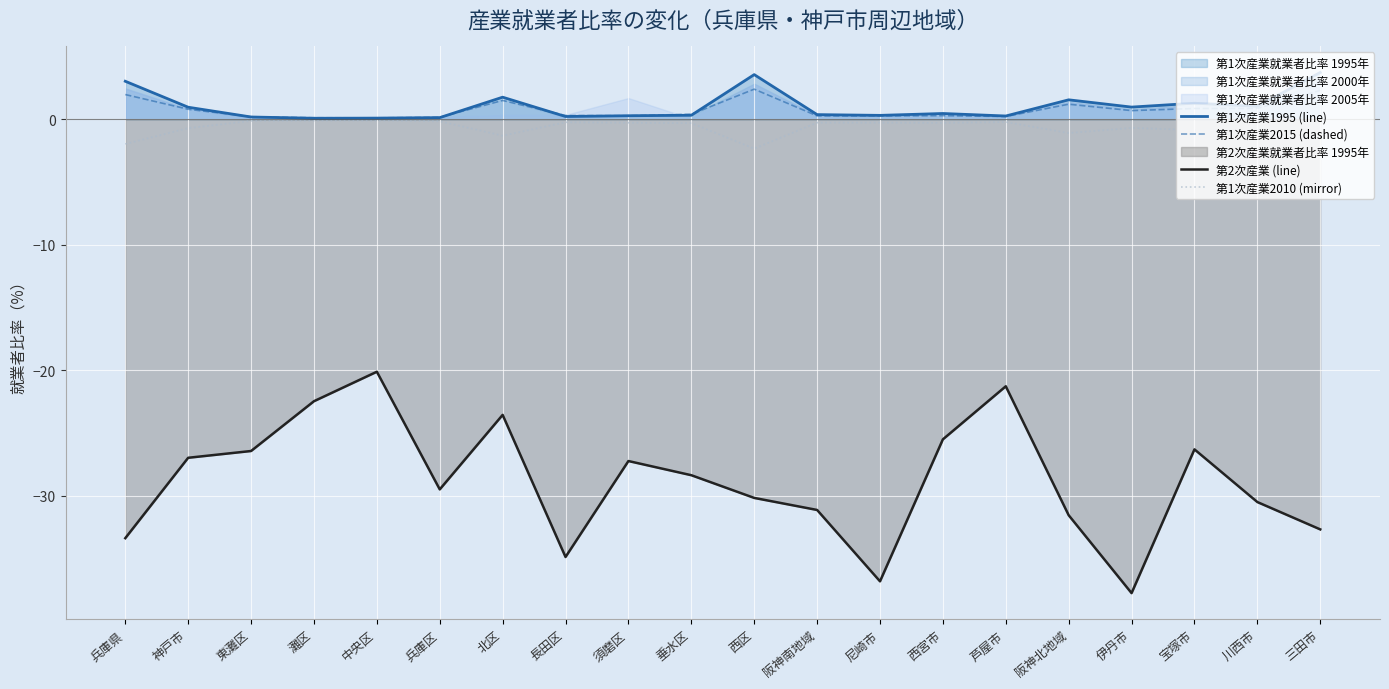

What position from the left is 宝塚市?

18